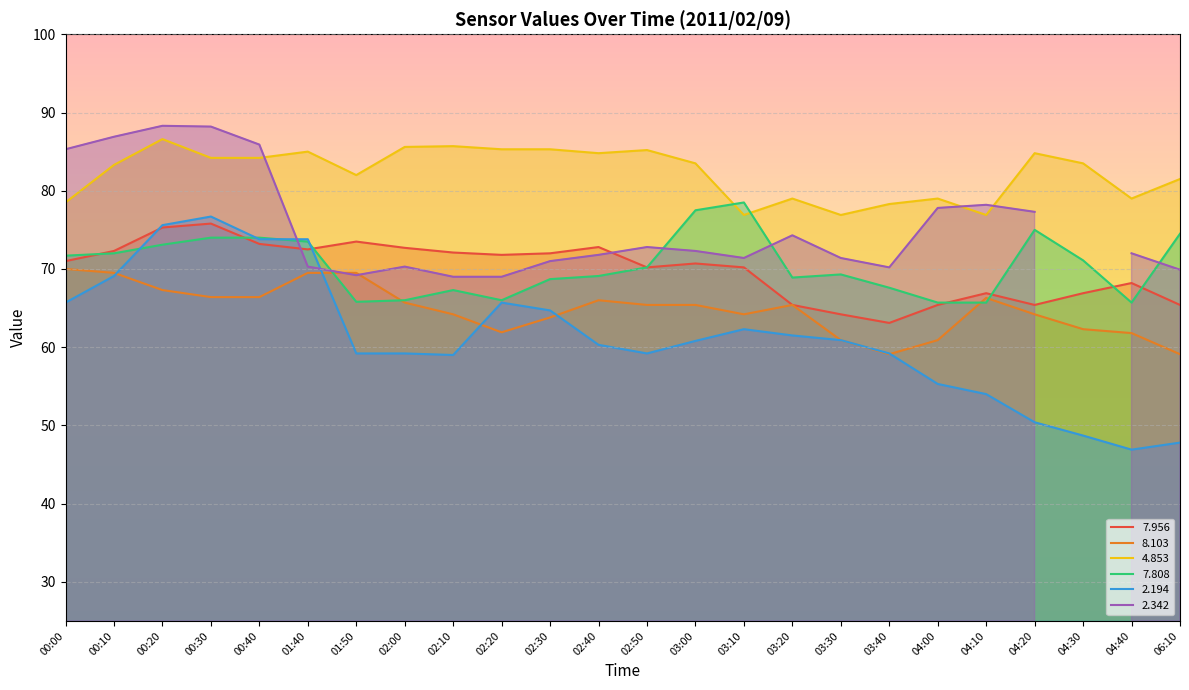

How many interior local valleys does the   8.103 series have?

3